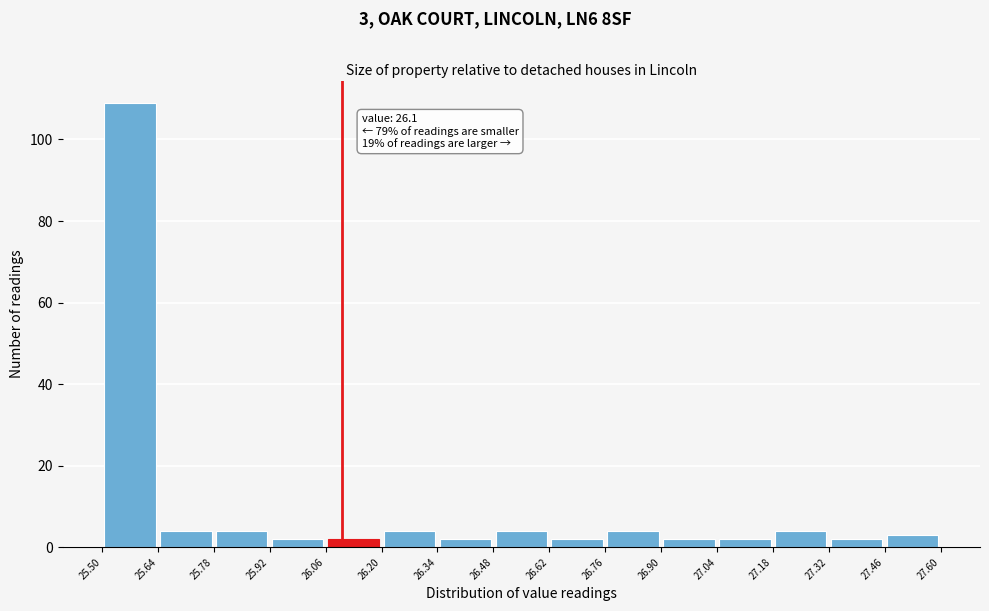

Which range on the x-axis has the tallest bar?

25.50 to 25.64